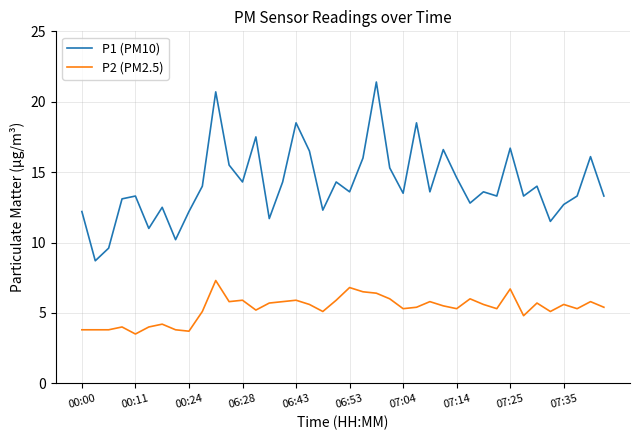

At how many categories does at least one series exceed 15?

12